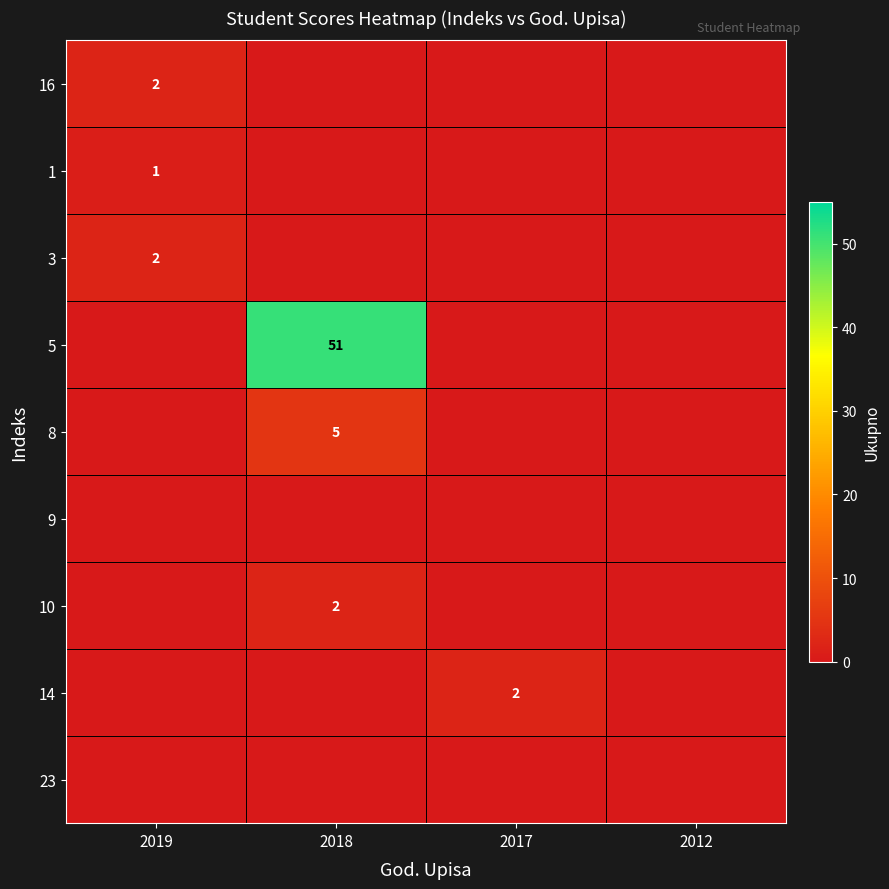

Is it true that 16 equals 2 at 2019?

True